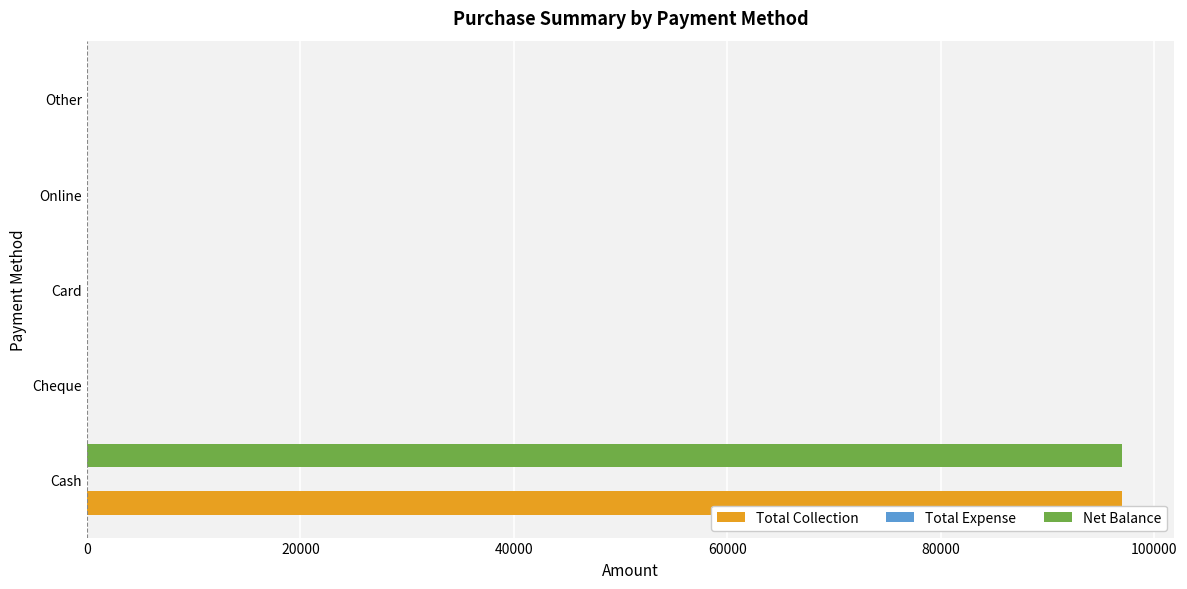

What is the maximum value shown in the chart?

96999